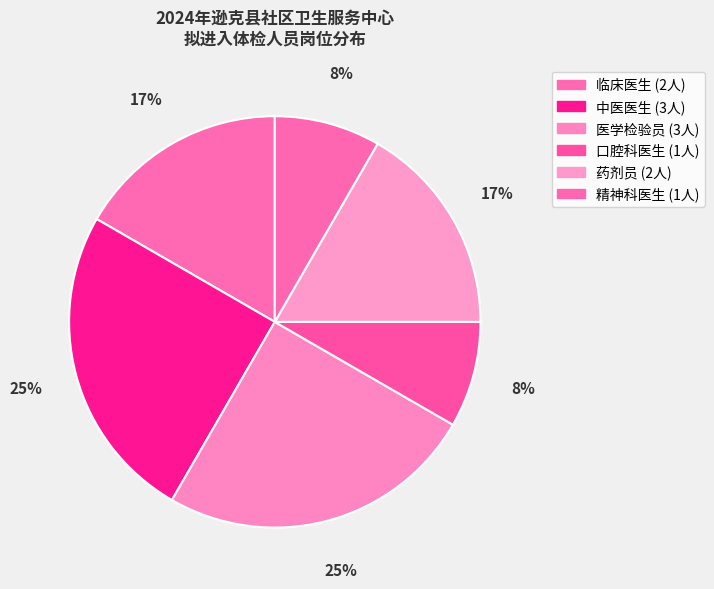

How many segments does this pie chart have?

6